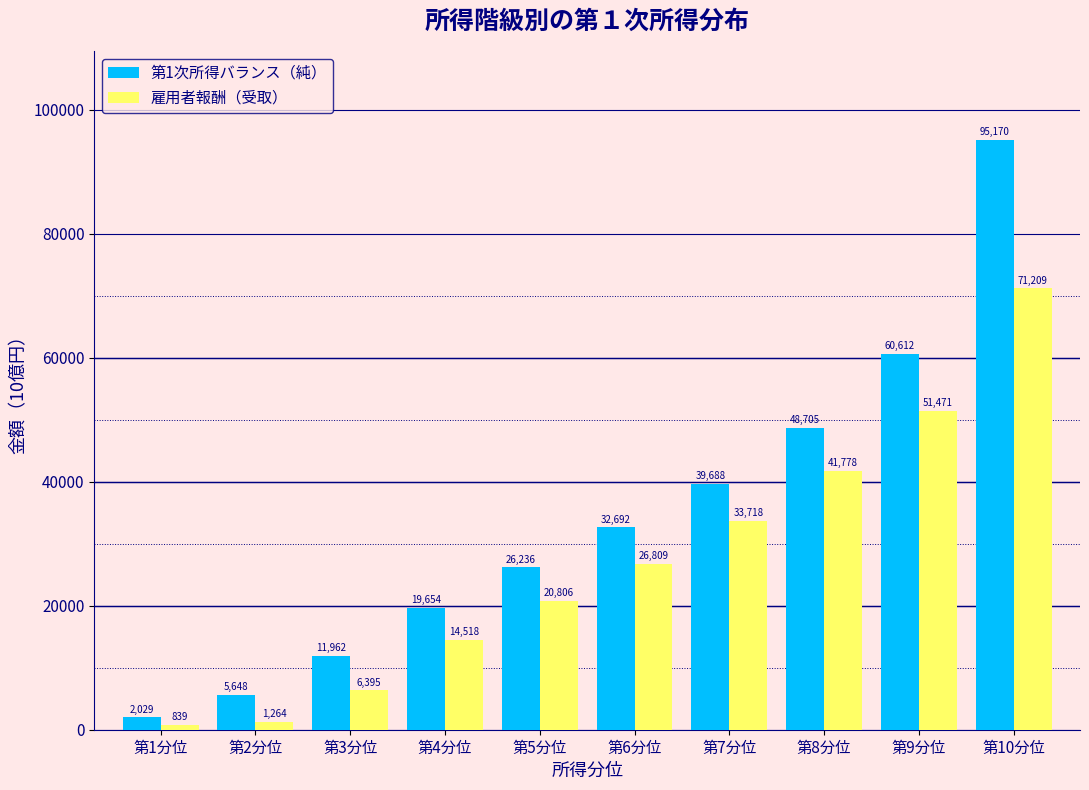

The 第1次所得バランス（純） series shows 5647.9 at 第2分位. True or false?

True